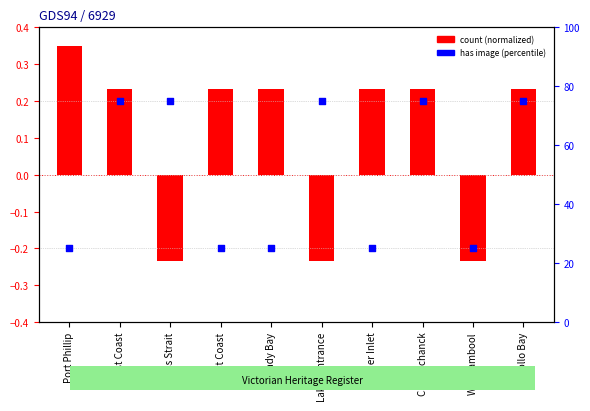

At which category is the sum across all series the highest?

East Coast